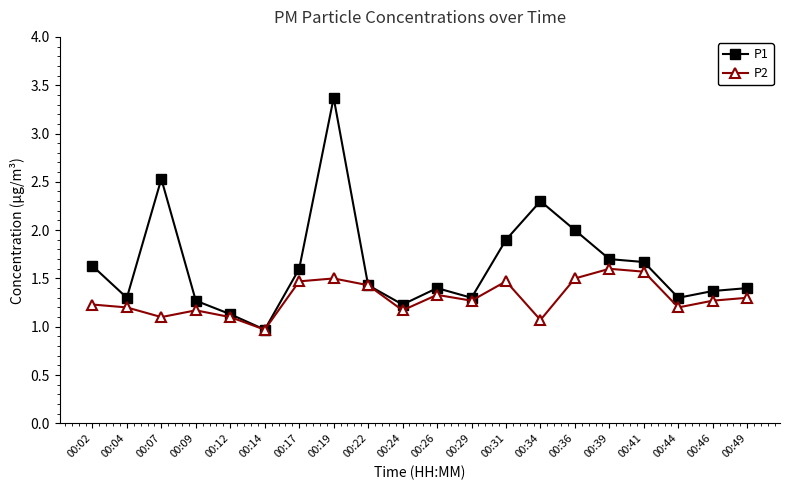

True or false: P1 has more than 2 interior local peaks.

True